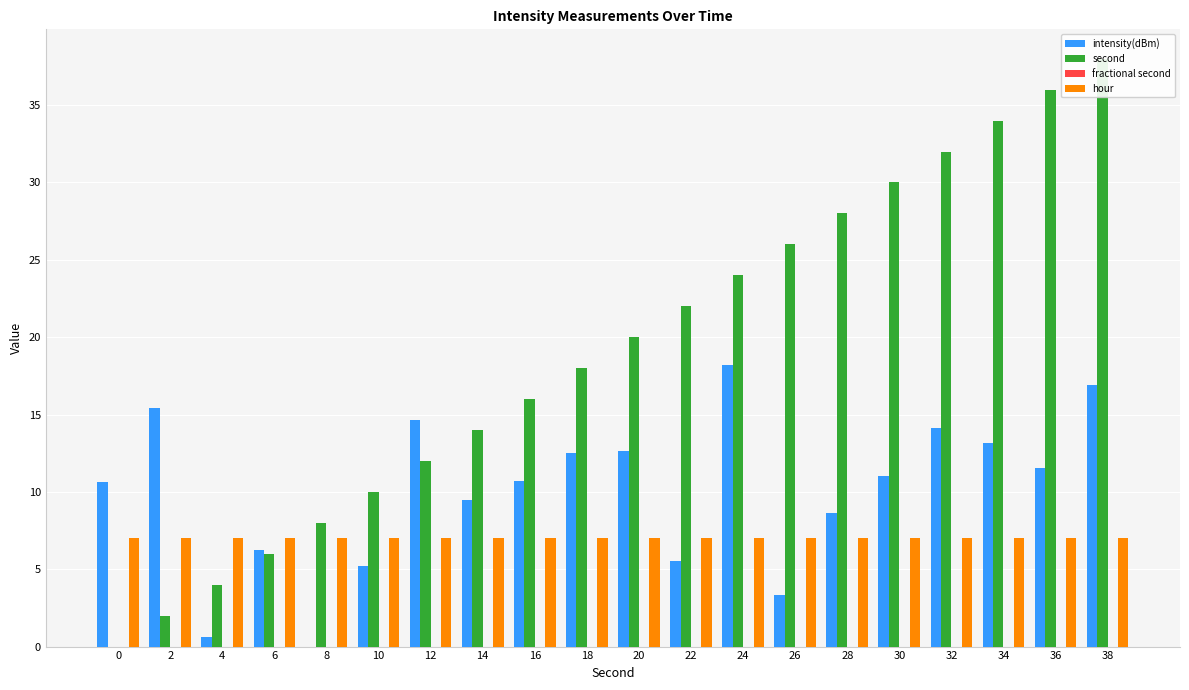

Rank the series by their maximum value, from highest to lowest.

second, intensity(dBm), hour, fractional second